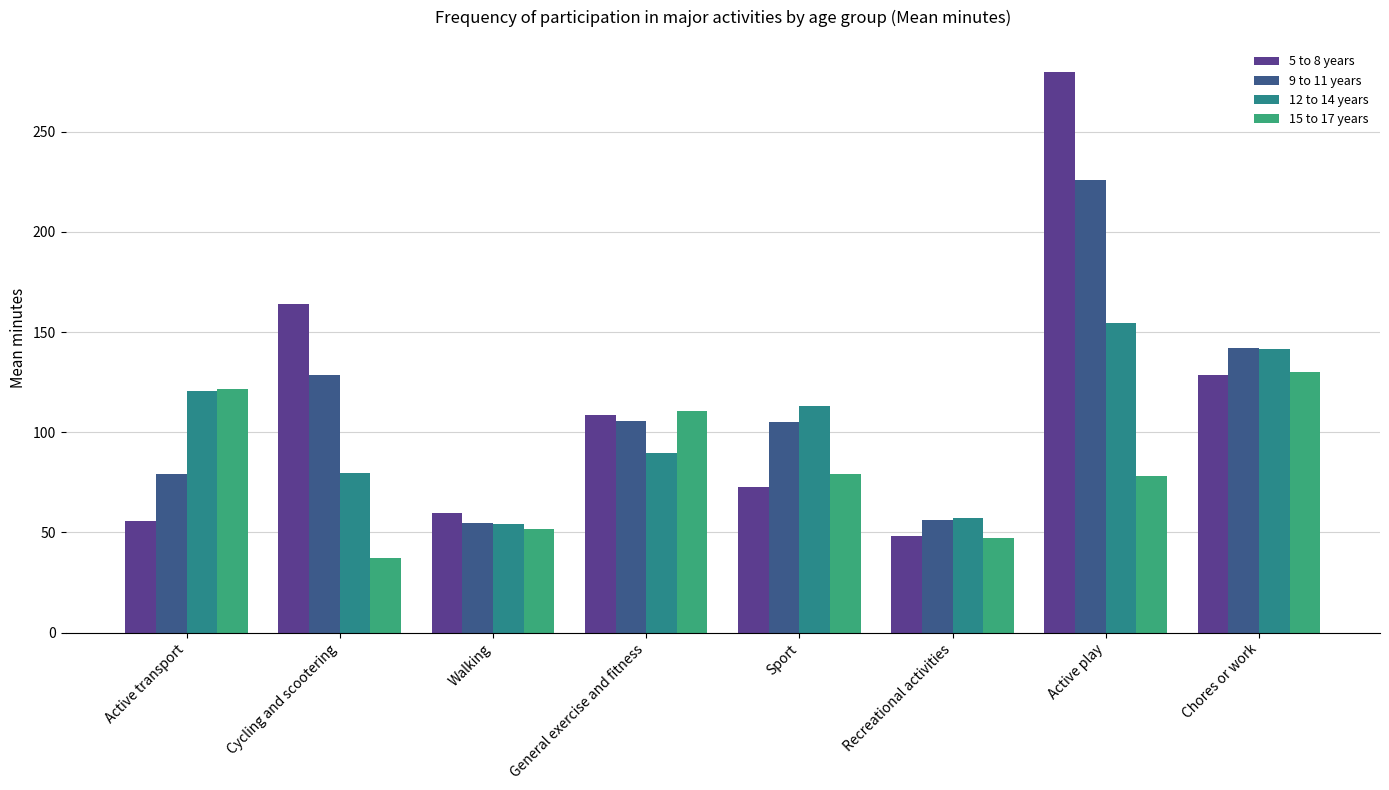

What is the sum of the 12 to 14 years values at Chores or work and Walking?

195.7